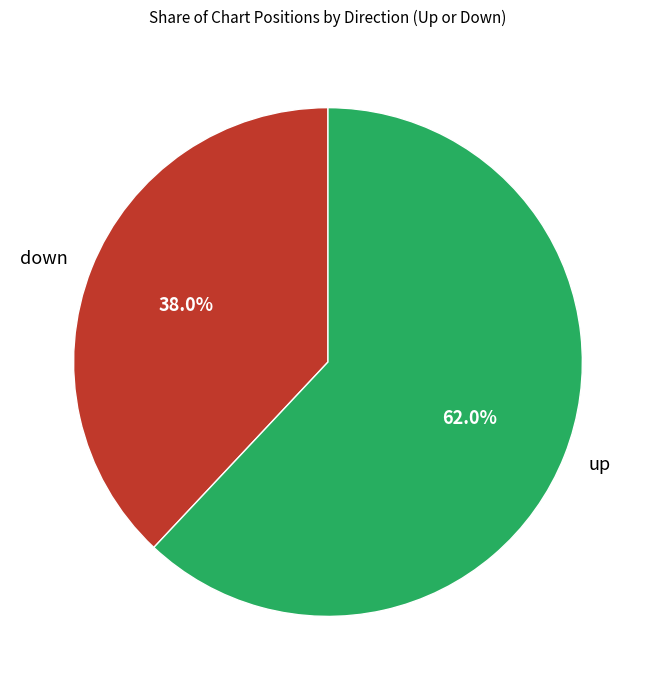

What is the largest slice in the pie chart?

up